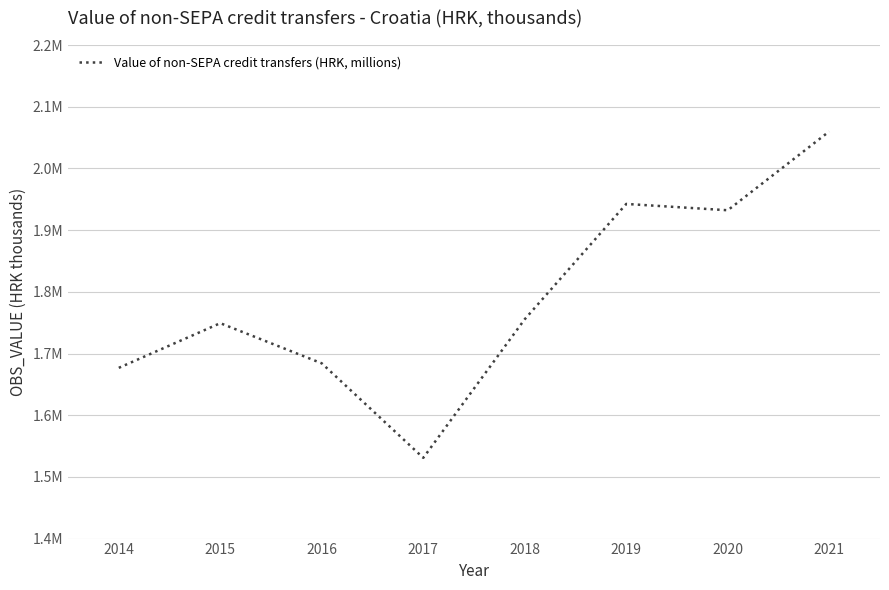

Where is the first local minimum?

2017